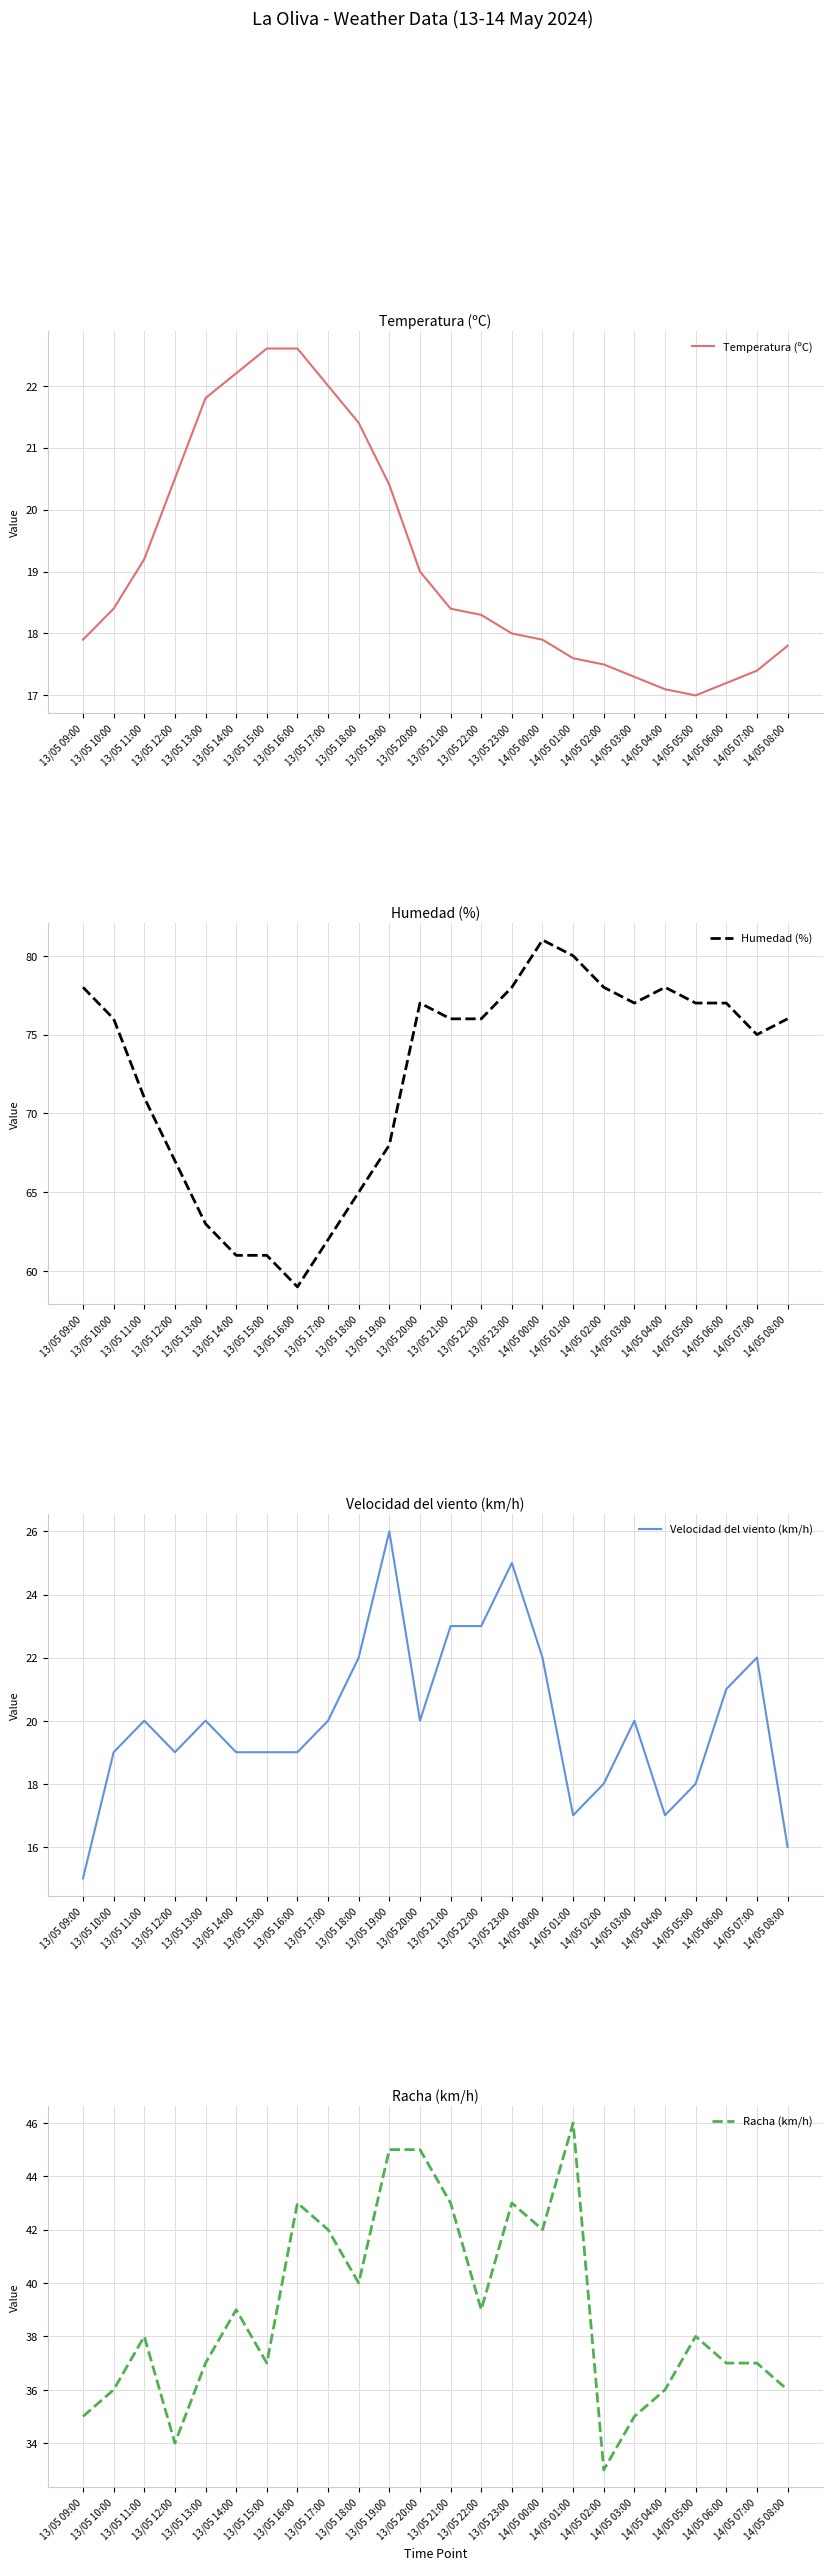

How many interior local valleys does the Temperatura (ºC) series have?

1